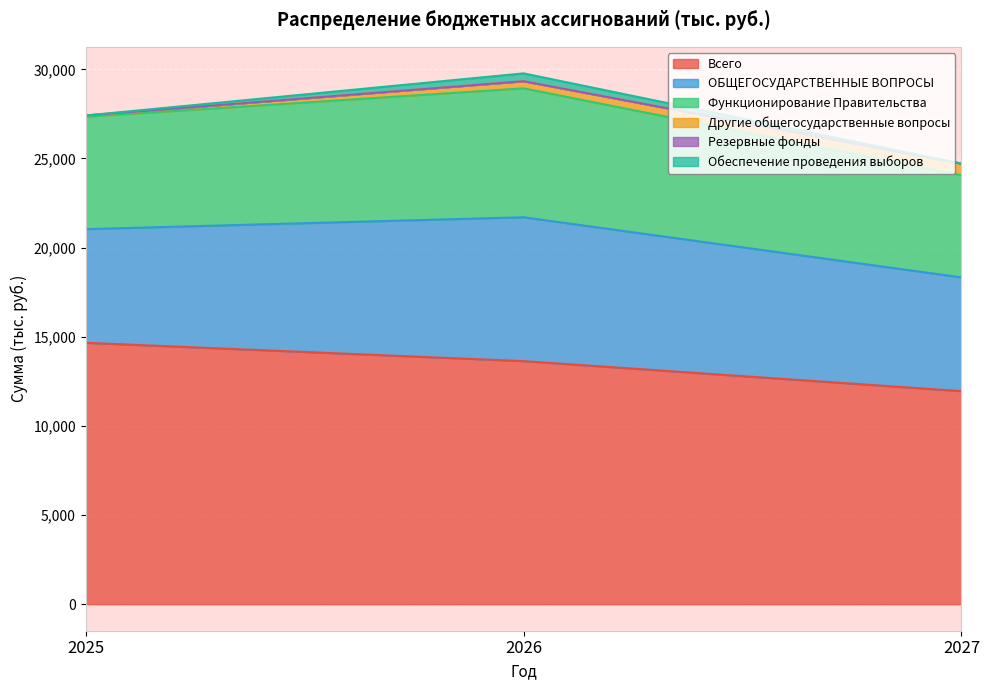

The Всего series shows 18618.2 at 2027. True or false?

False